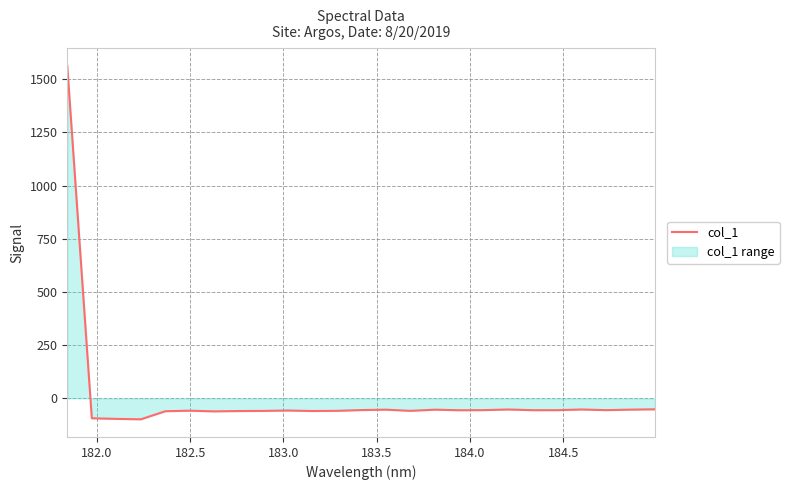

What is the maximum value shown in the chart?

1562.0